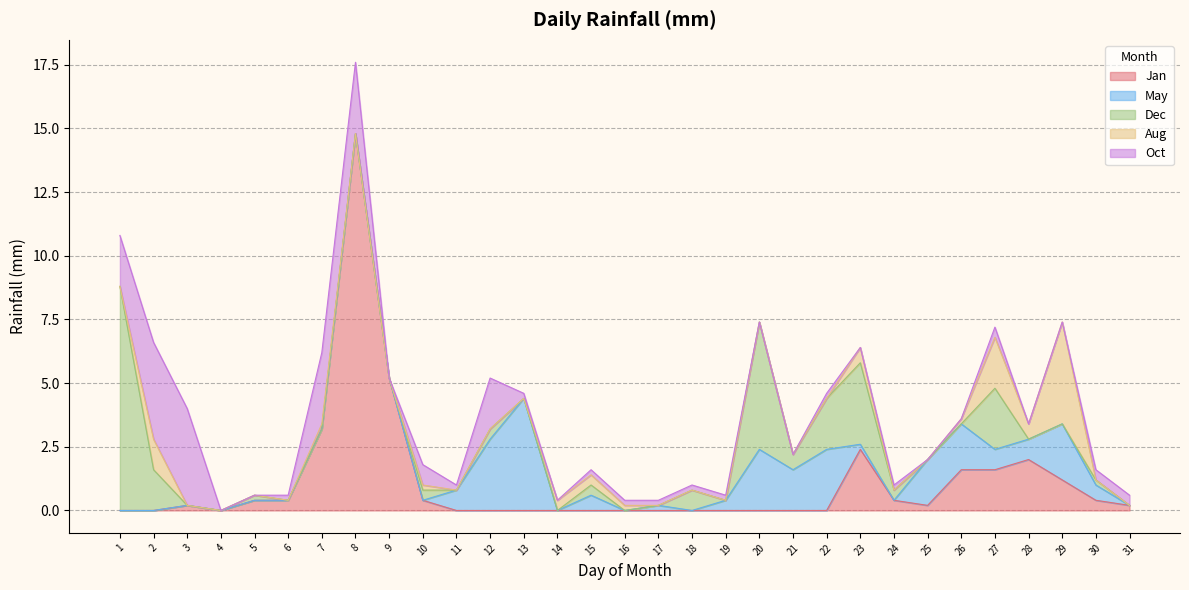

How many values in May are above zero?

16